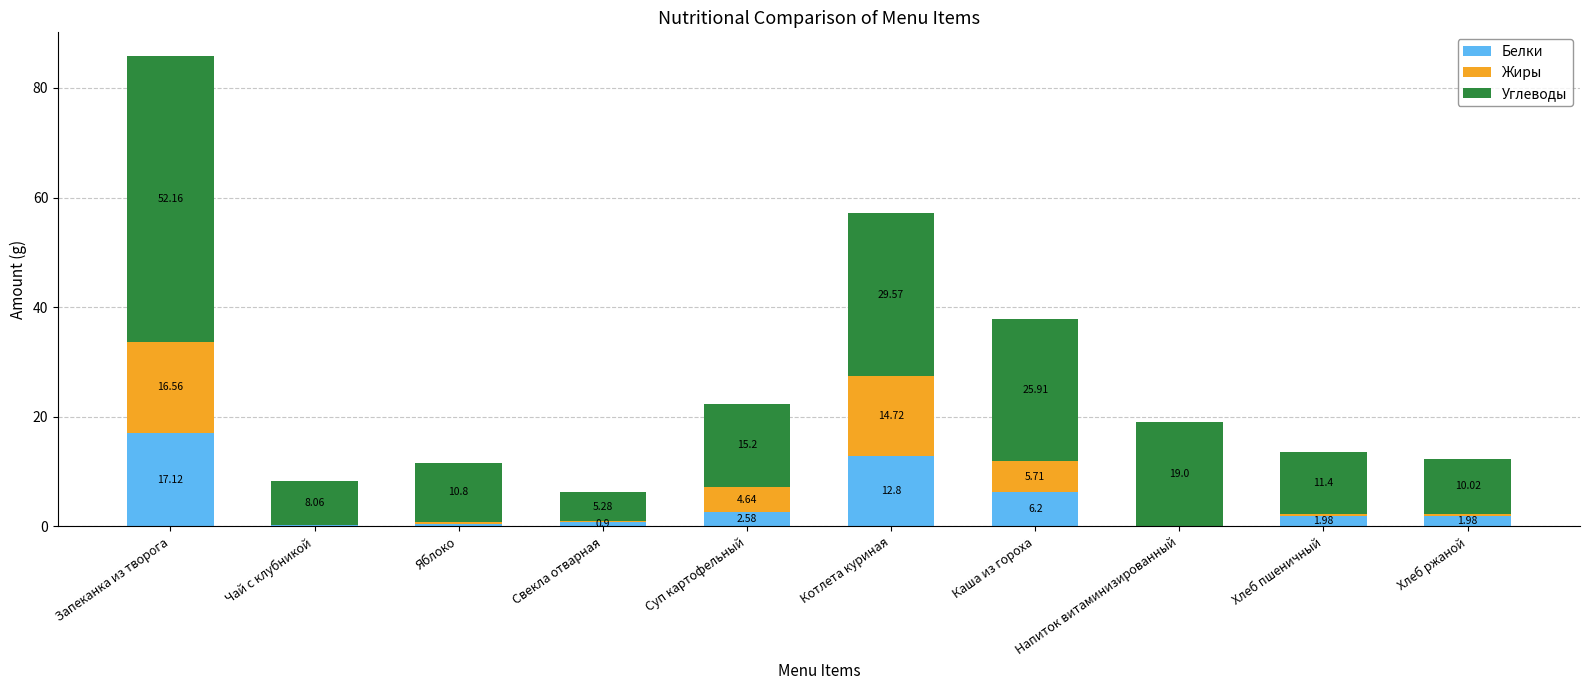

What is the total value across all series at Котлета куриная?

57.1